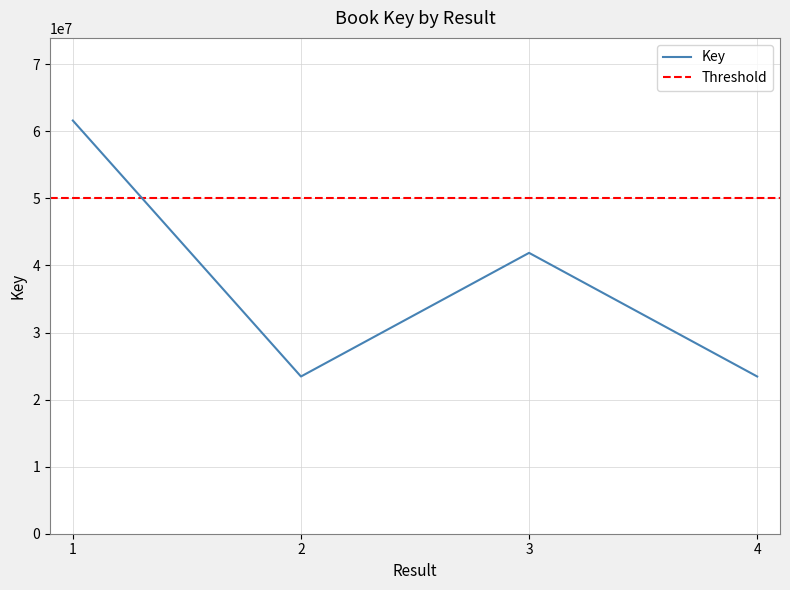

True or false: the data shows 90140581 at 1.

False